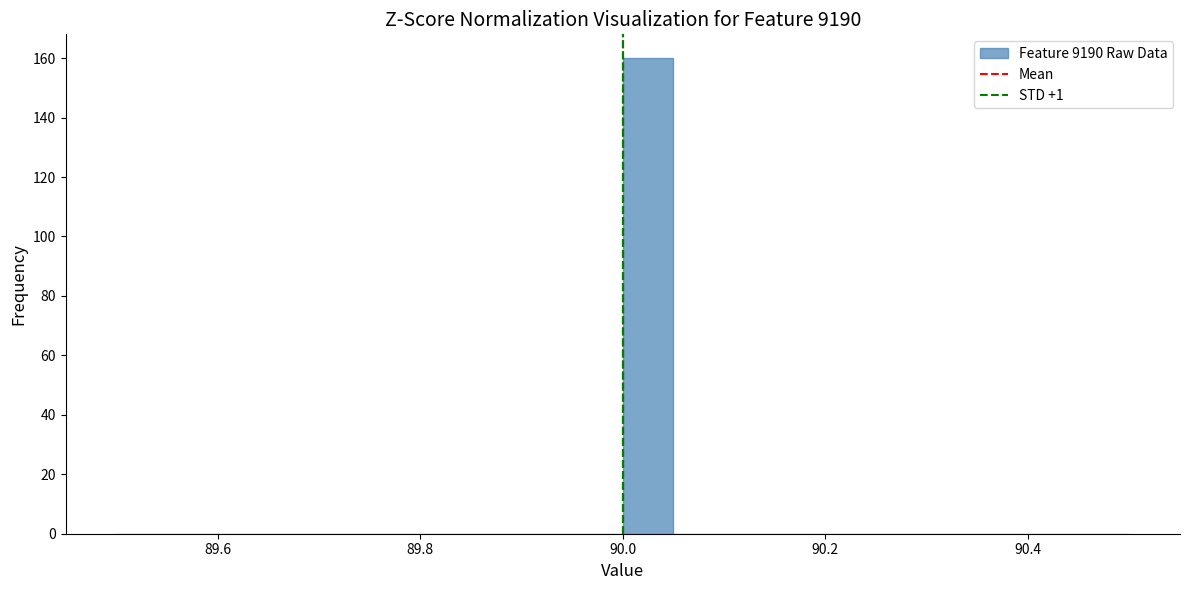

Read against the x-axis, roughly where is the centre of the tallest bar?

90.02